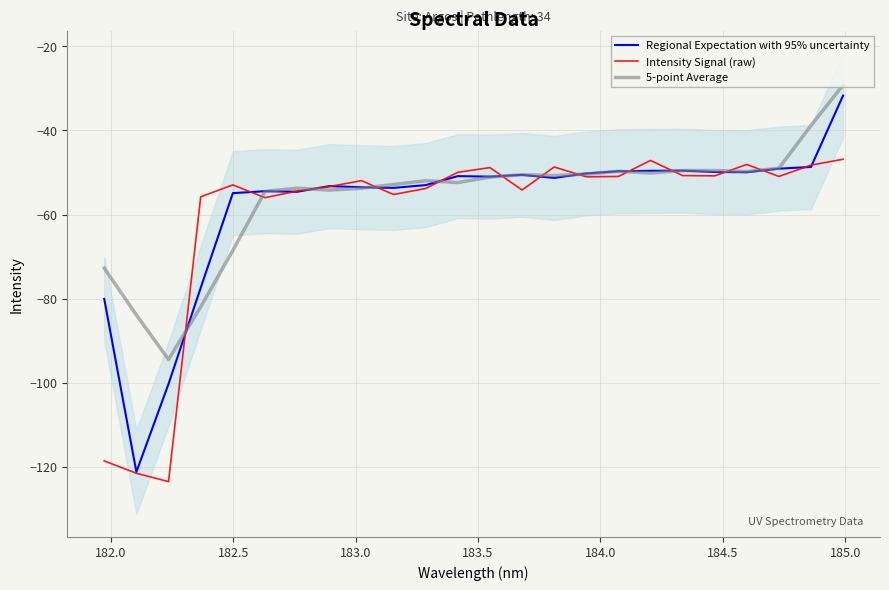

What is the lowest value of the Intensity Signal (raw) series?

-123.6